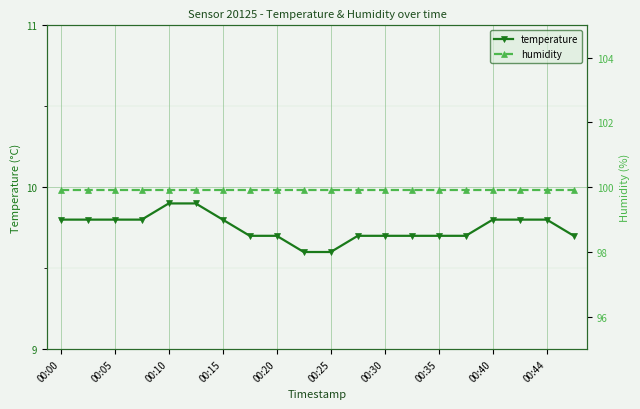

Count the temperature values in the range 9 to 10.

20